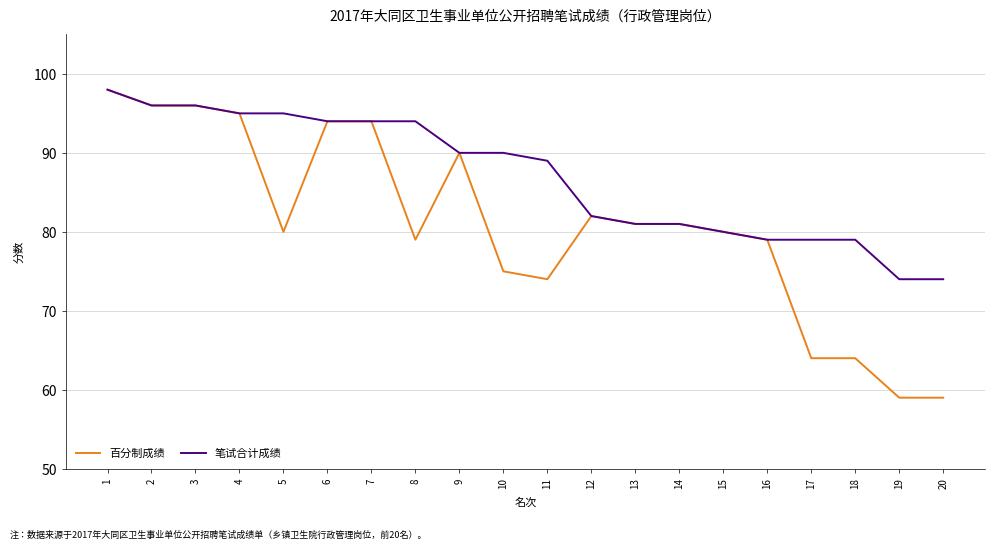

Rank the series by their average value, from lowest to highest.

百分制成绩, 笔试合计成绩